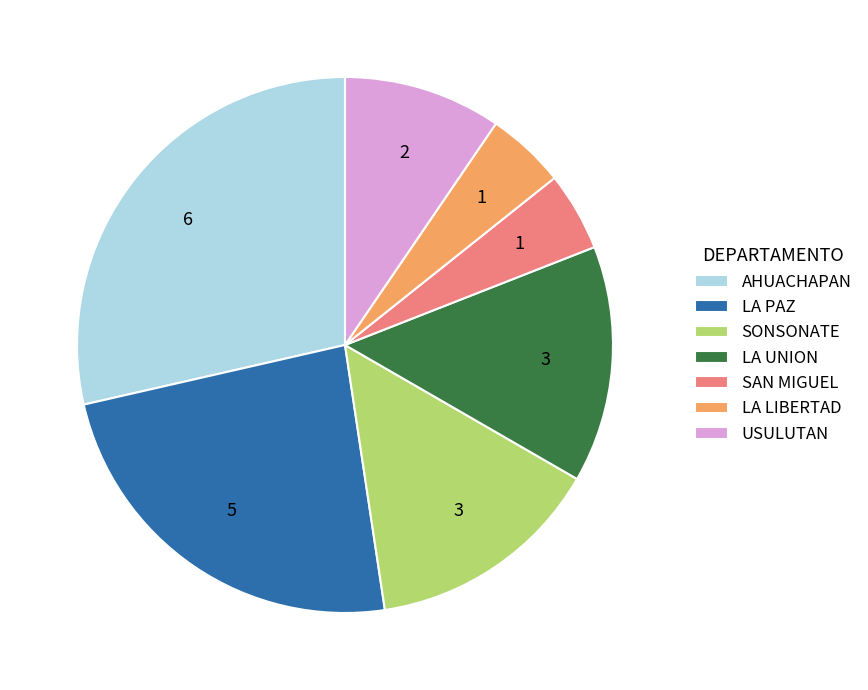

Which category has the biggest portion of the pie?

AHUACHAPAN